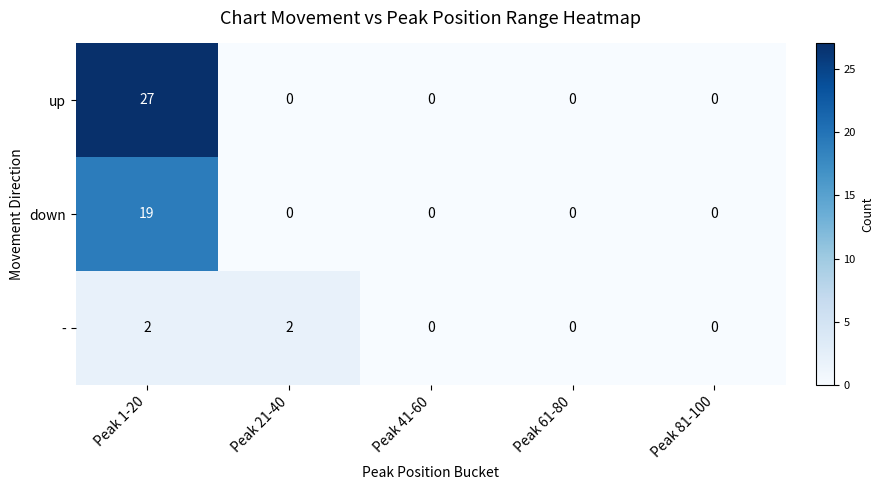

What is the difference between the maximum and second lowest values in the down series?

19